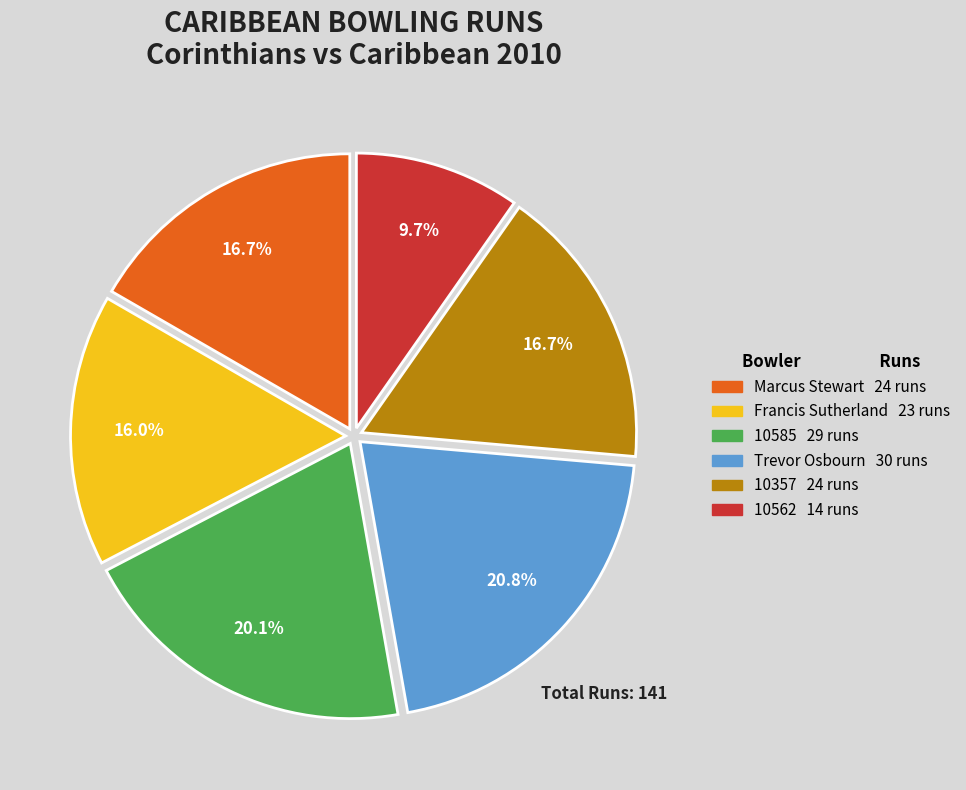

Count the number of slices in the pie.

6